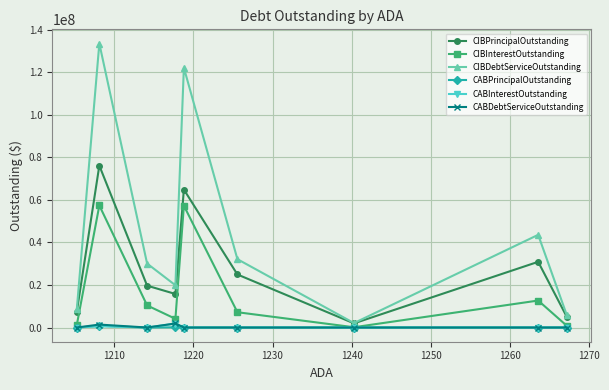

Which series has the largest total across all categories?

CIBDebtServiceOutstanding